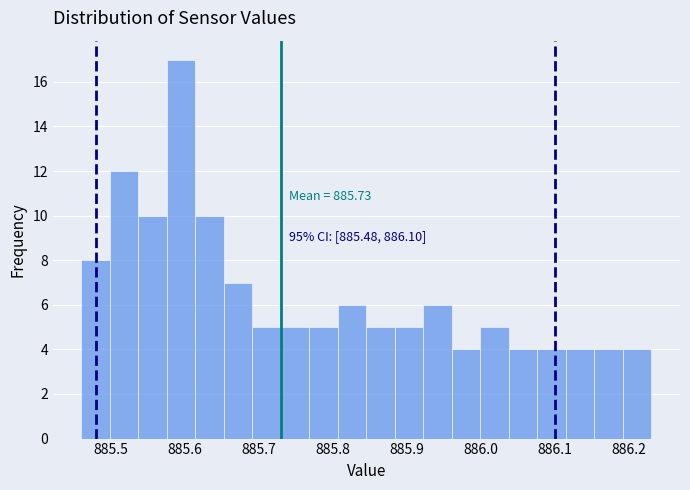

Around what value on the x-axis is the tallest bar? Give the approximate position of its centre, as read against the axis.

885.59